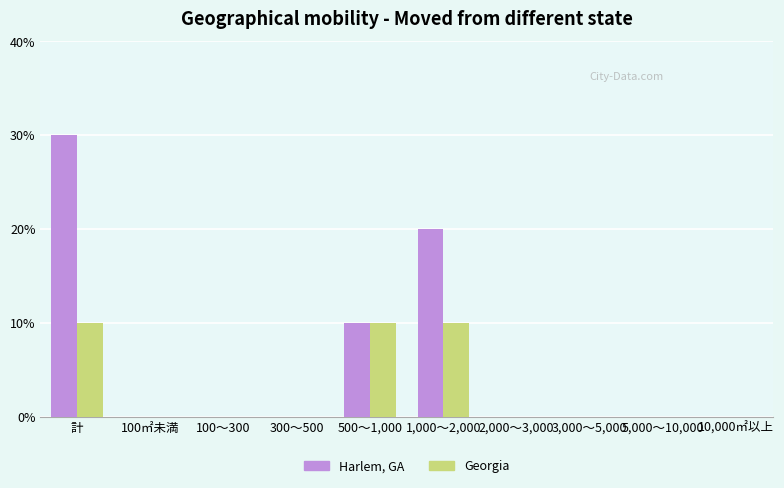

Are the bars horizontal?

No